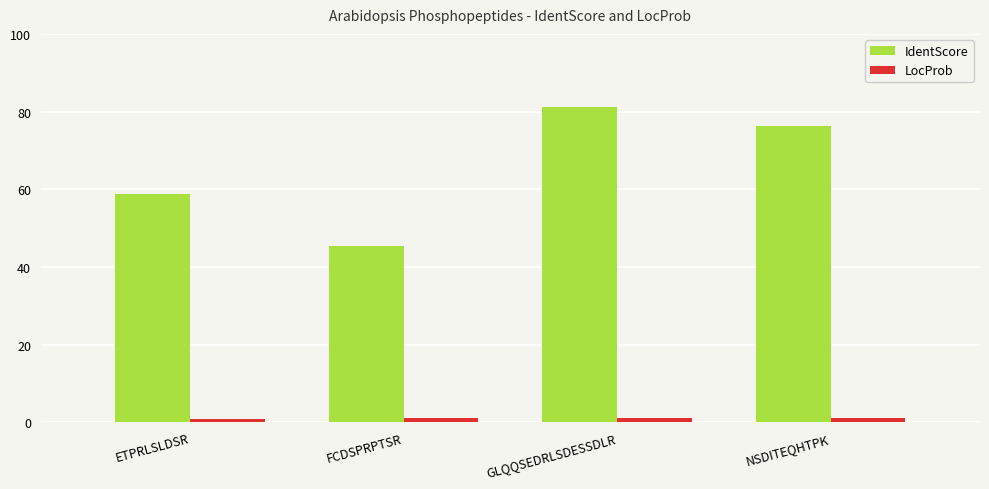

Rank the categories by IdentScore value from lowest to highest.

FCDSPRPTSR, ETPRLSLDSR, NSDITEQHTPK, GLQQSEDRLSDESSDLR